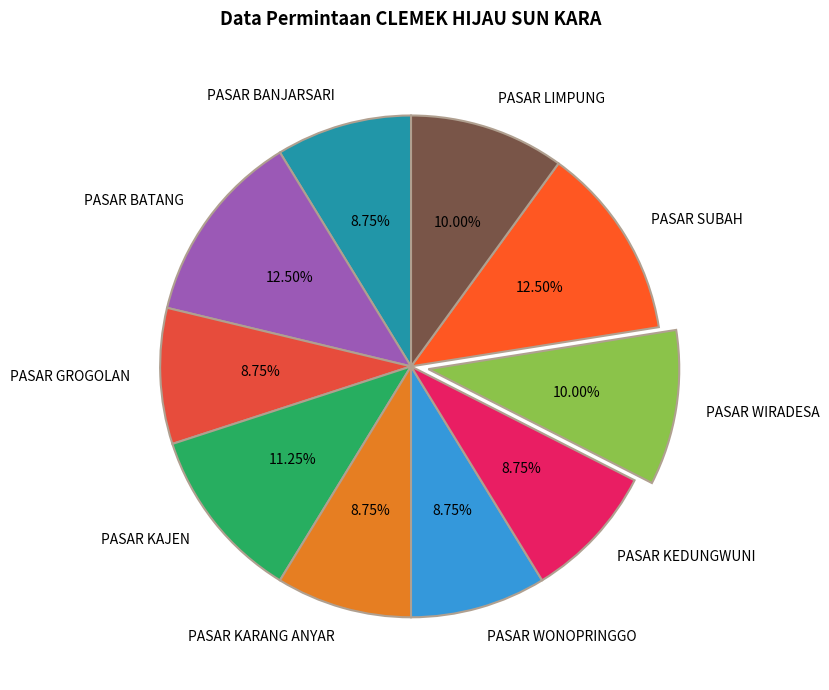

What percentage do PASAR KEDUNGWUNI and PASAR BANJARSARI together represent?

17.5%